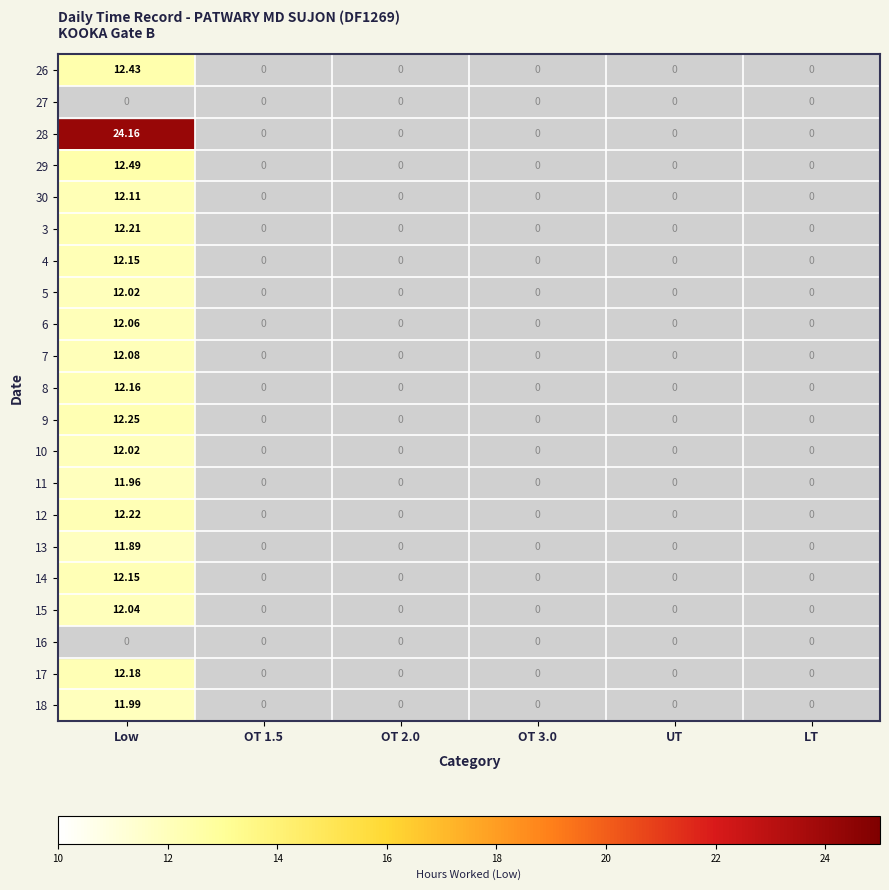

Which series has the largest range (max minus min)?

28